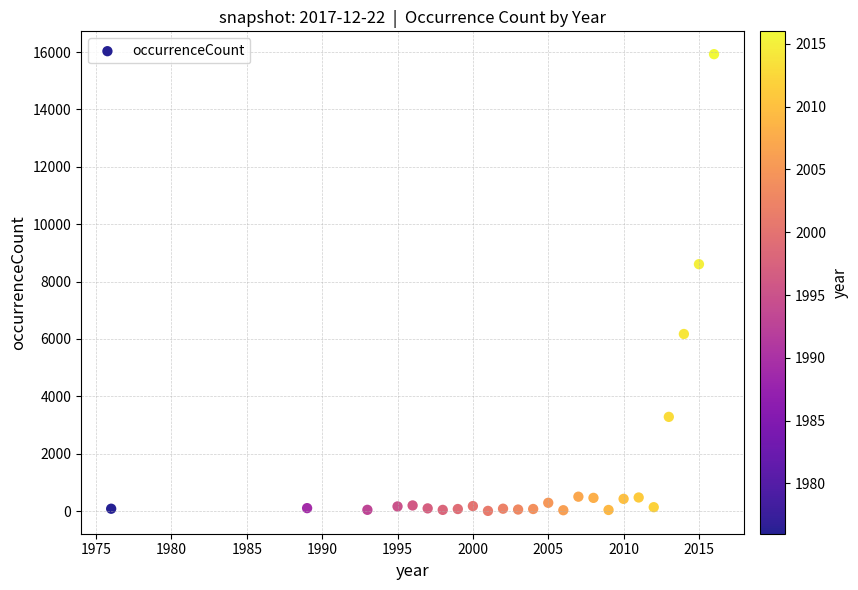

What Y value in the scatter plot is closest to 7966?

8605